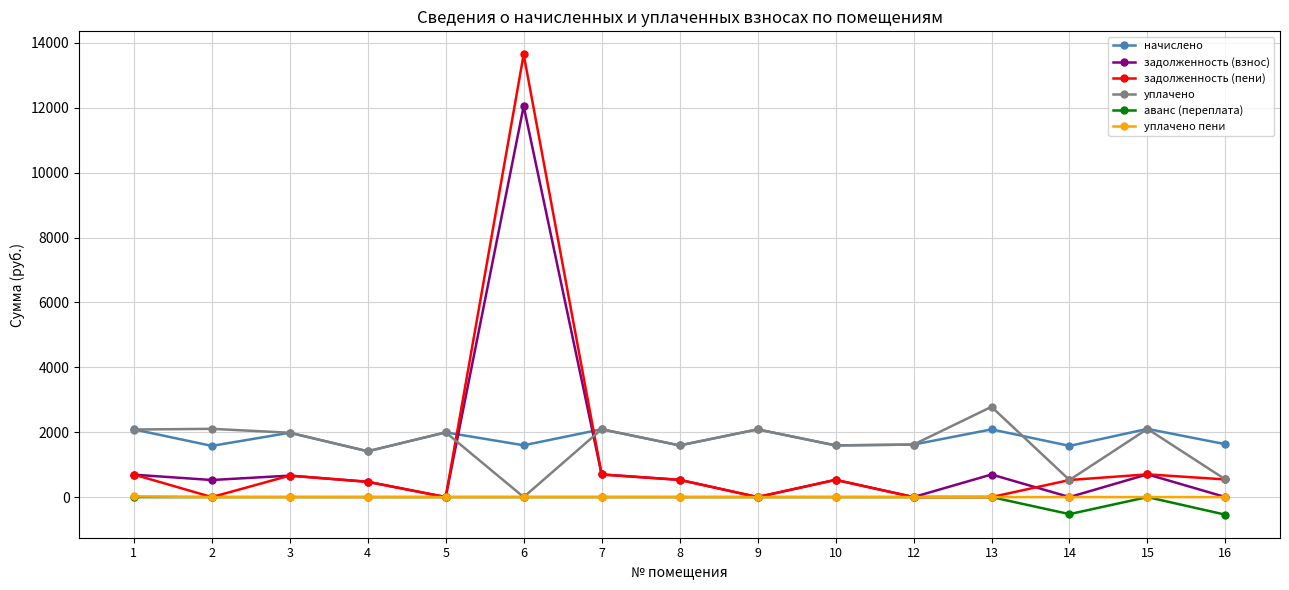

What is the spread (max minus min) of values at 15?

2101.6